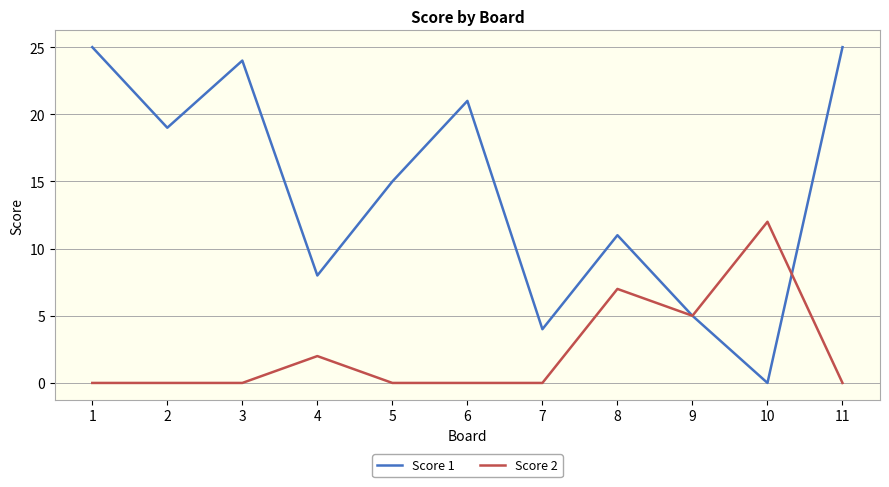

How many interior local peaks does the Score 1 series have?

3